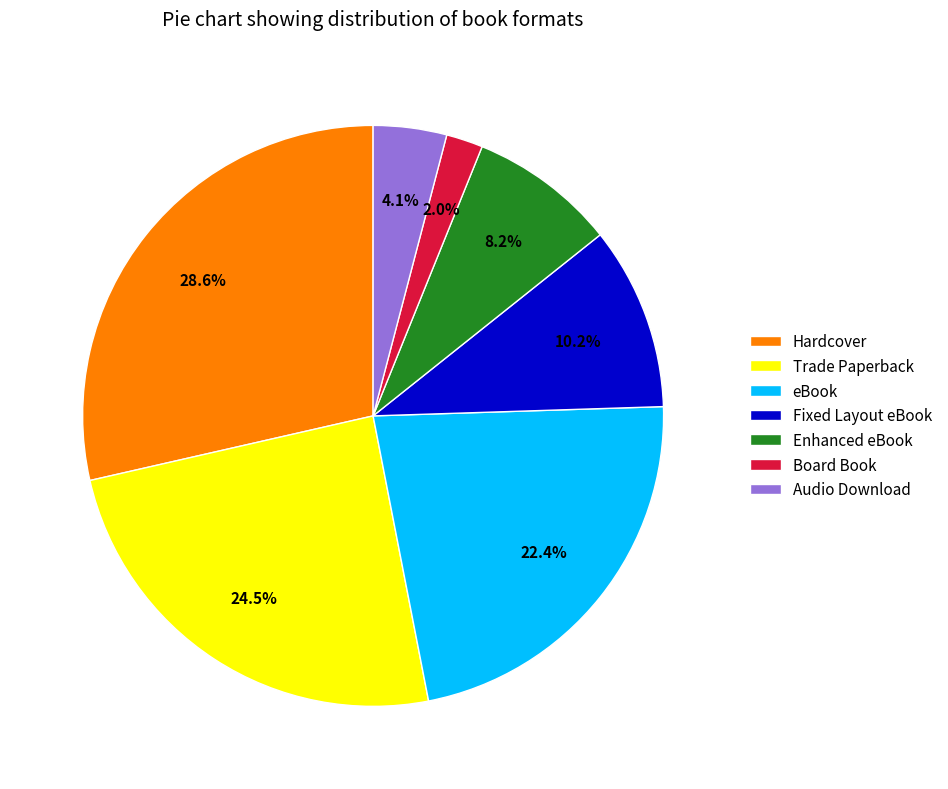

To the nearest percent, what is the average slice percentage?

14%